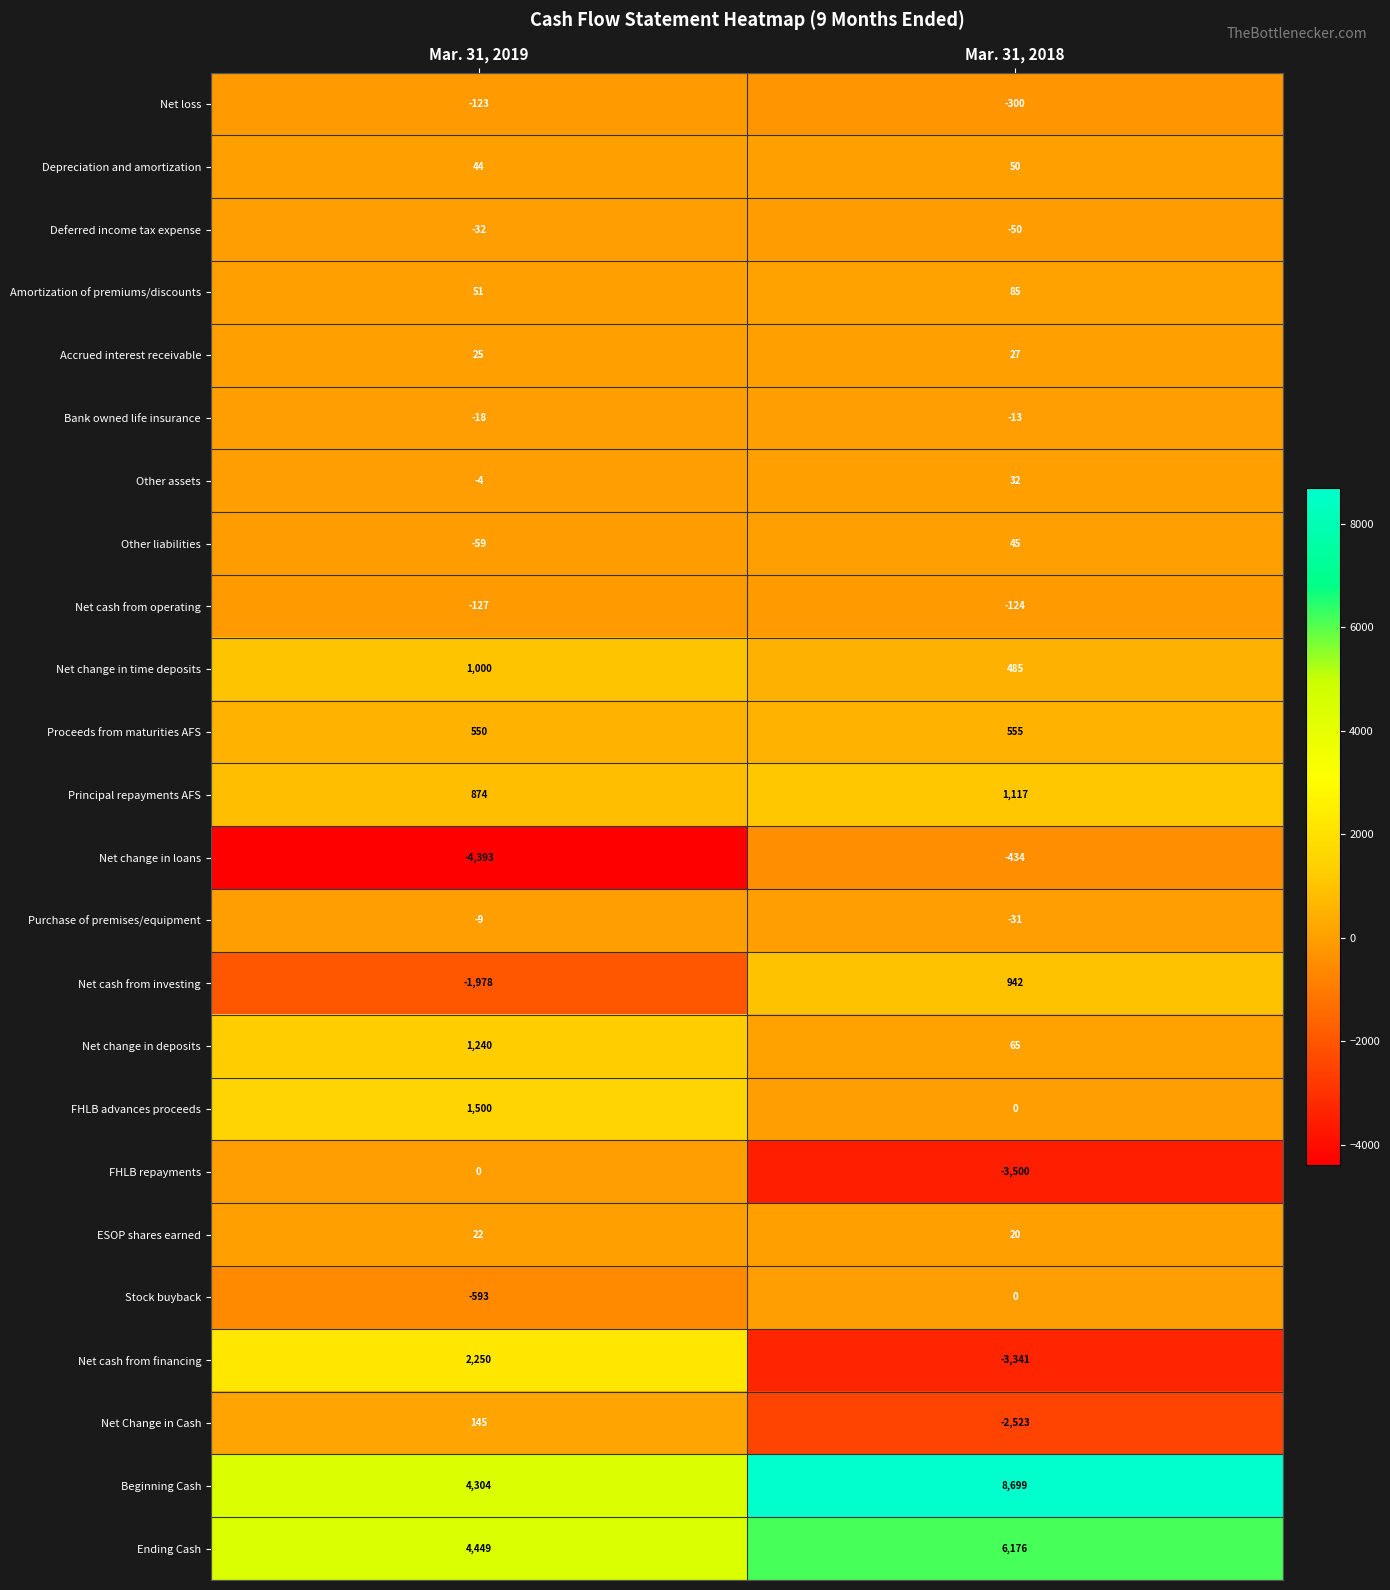

Which series changed the most between Mar. 31, 2019 and Mar. 31, 2018?

Net cash from financing